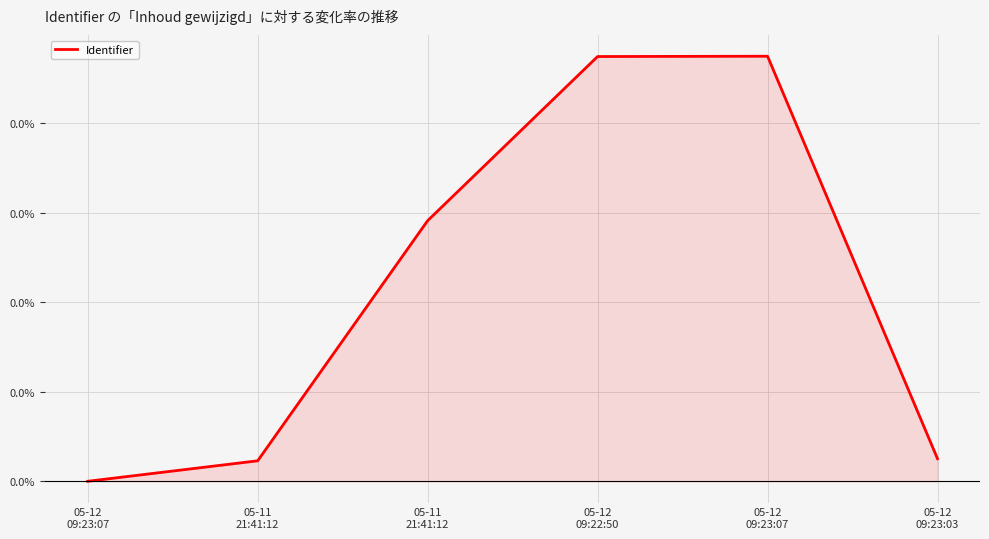

Which category has the highest value across all series?

05-12
09:23:07